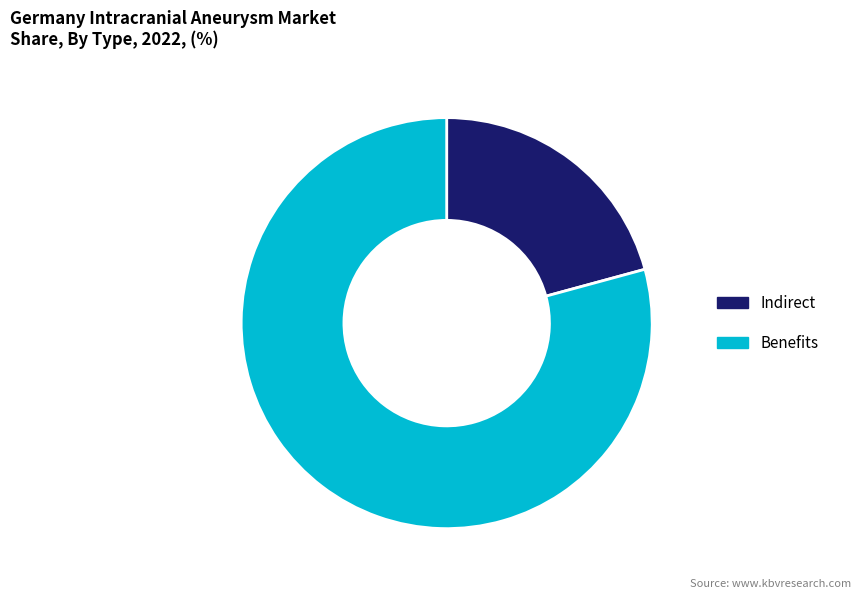

Does any single category account for the majority?

Yes